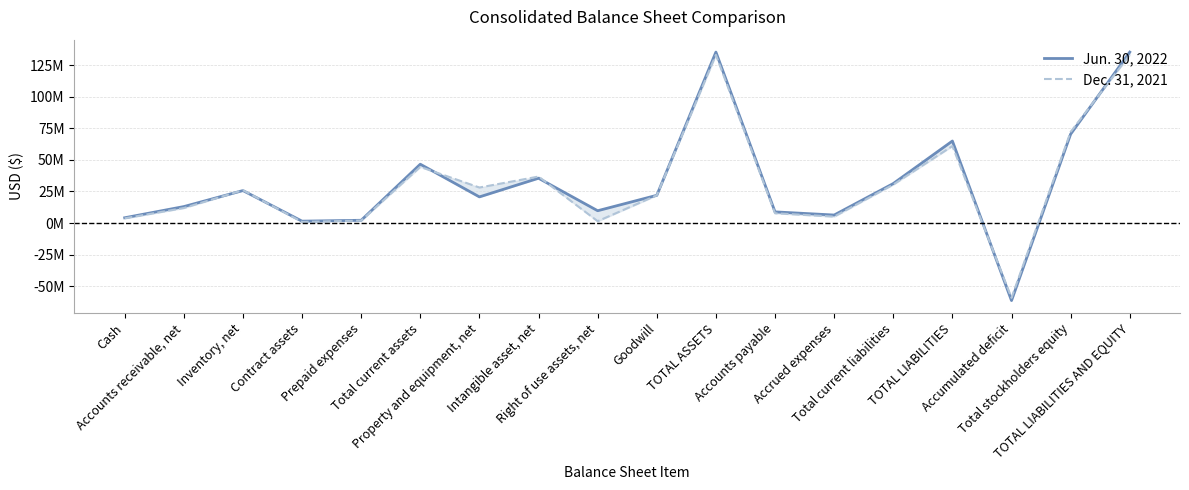

What is the value of the Jun. 30, 2022 point at the 9th from the left?

9735784